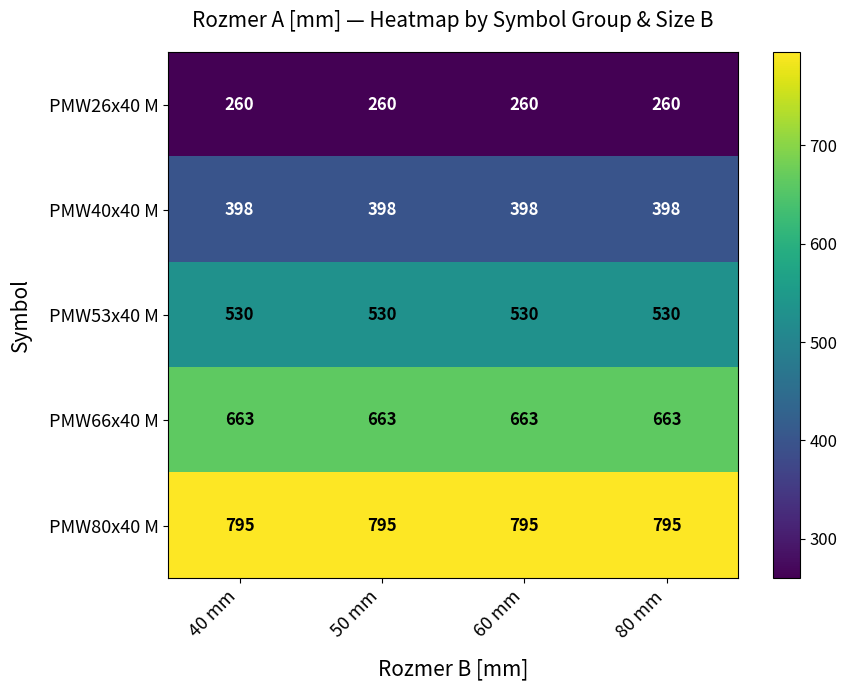

What is the total value across all series at 40 mm?

2646